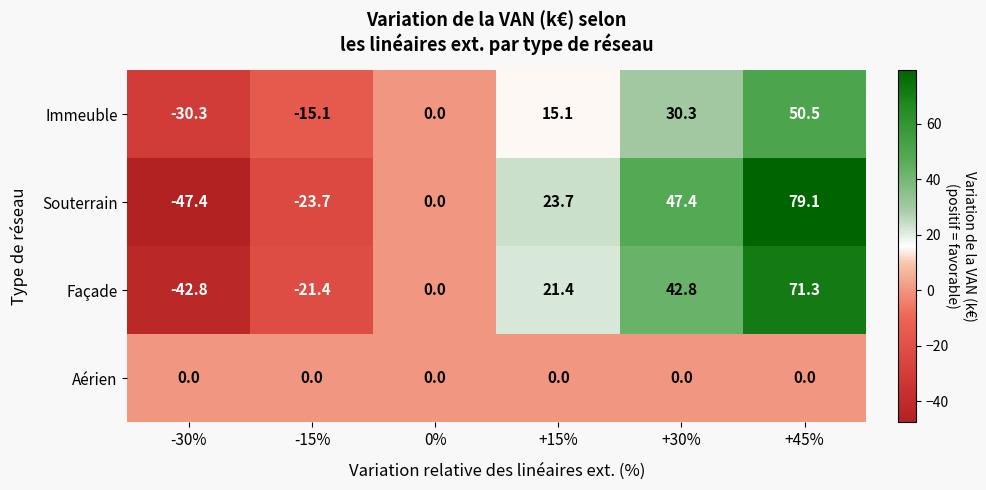

Where does the Immeuble series first go above 15?

+15%